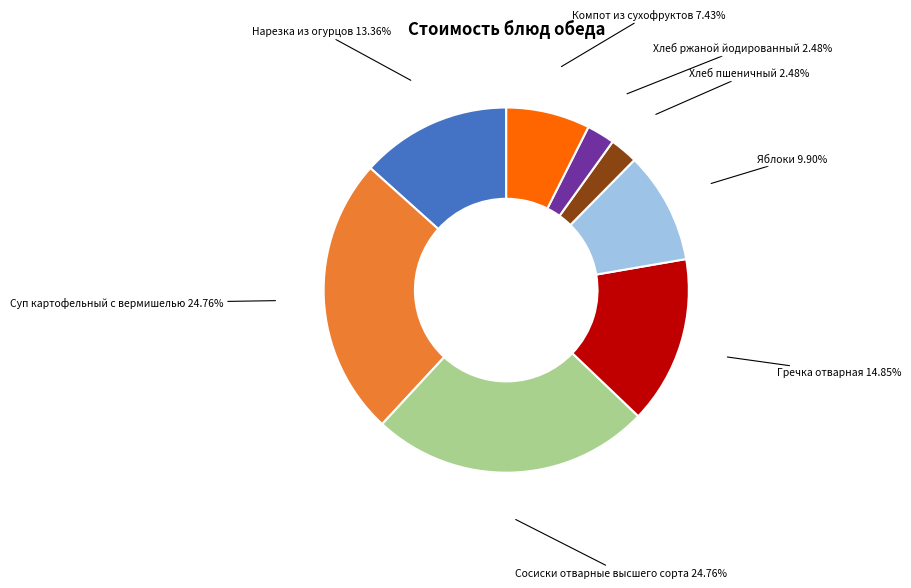

Combined, what portion of the pie is Сосиски отварные высшего сорта and Хлеб пшеничный?

27.2%